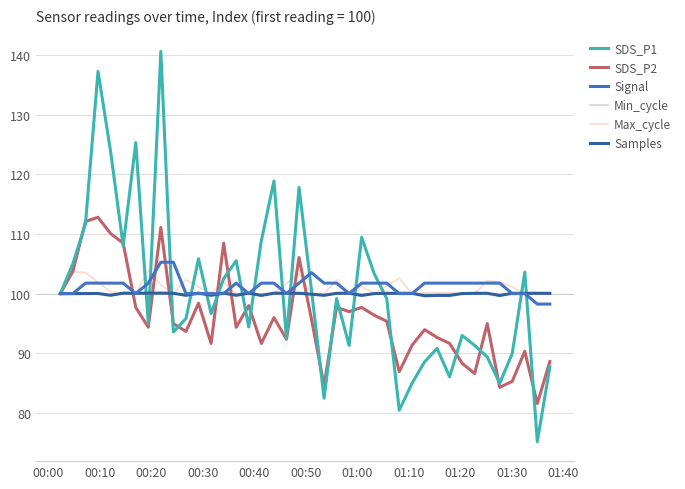

Which series has the largest range (max minus min)?

SDS_P1